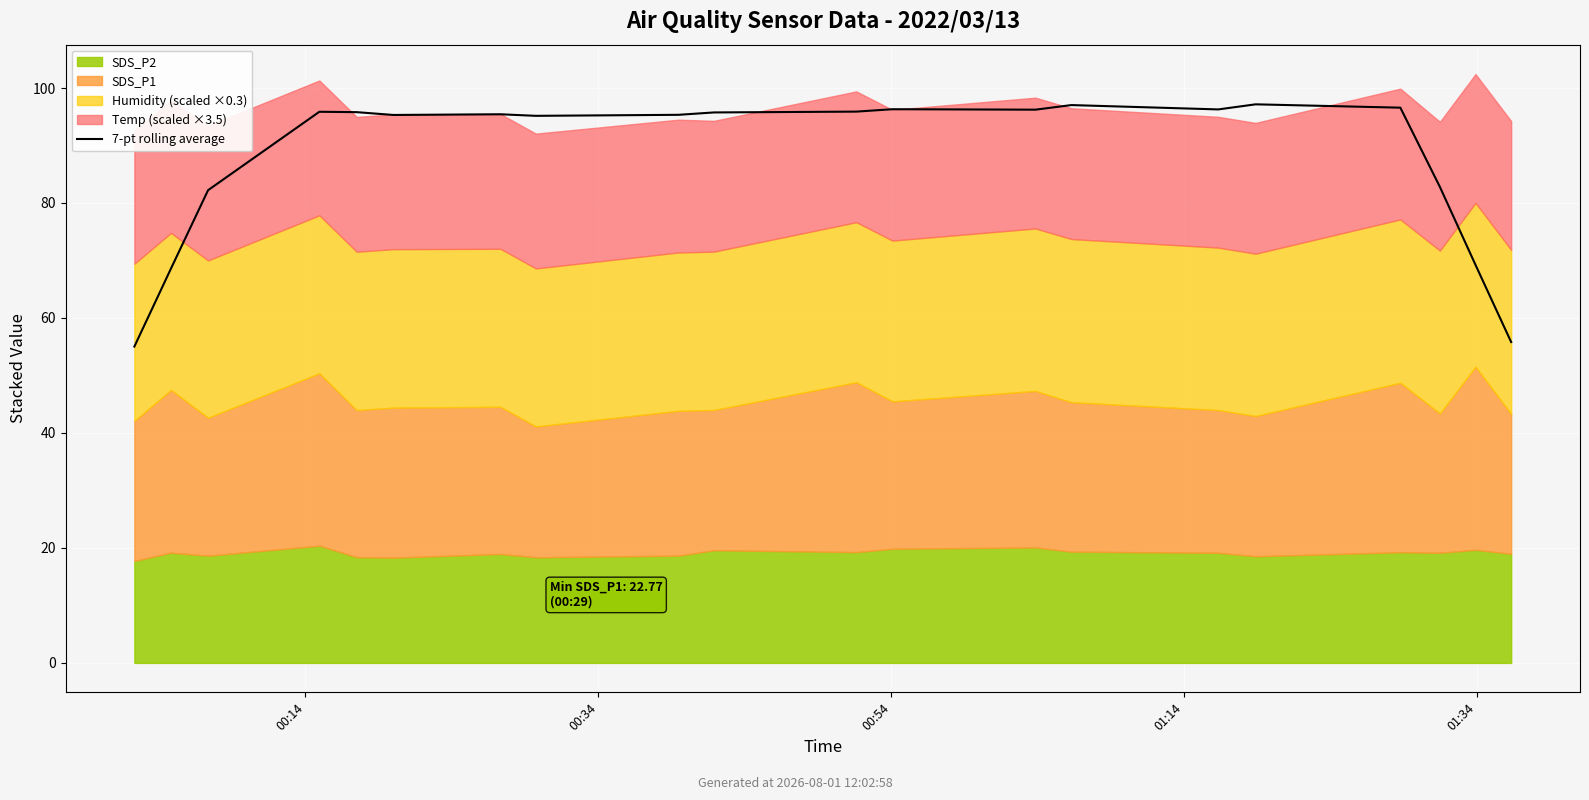

How many categories are shown in the chart?

20